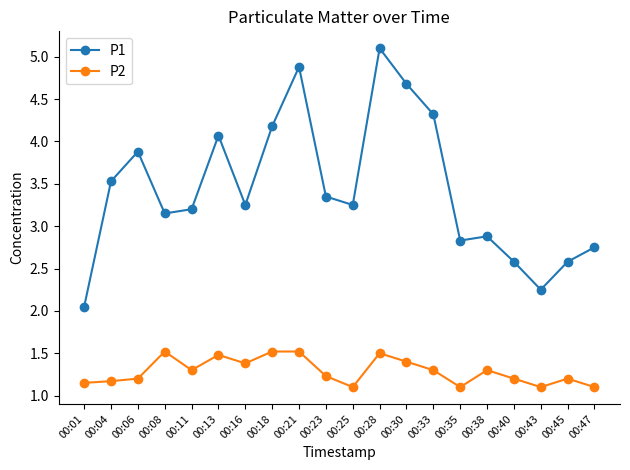

True or false: P2 has more than 0 interior local peaks.

True